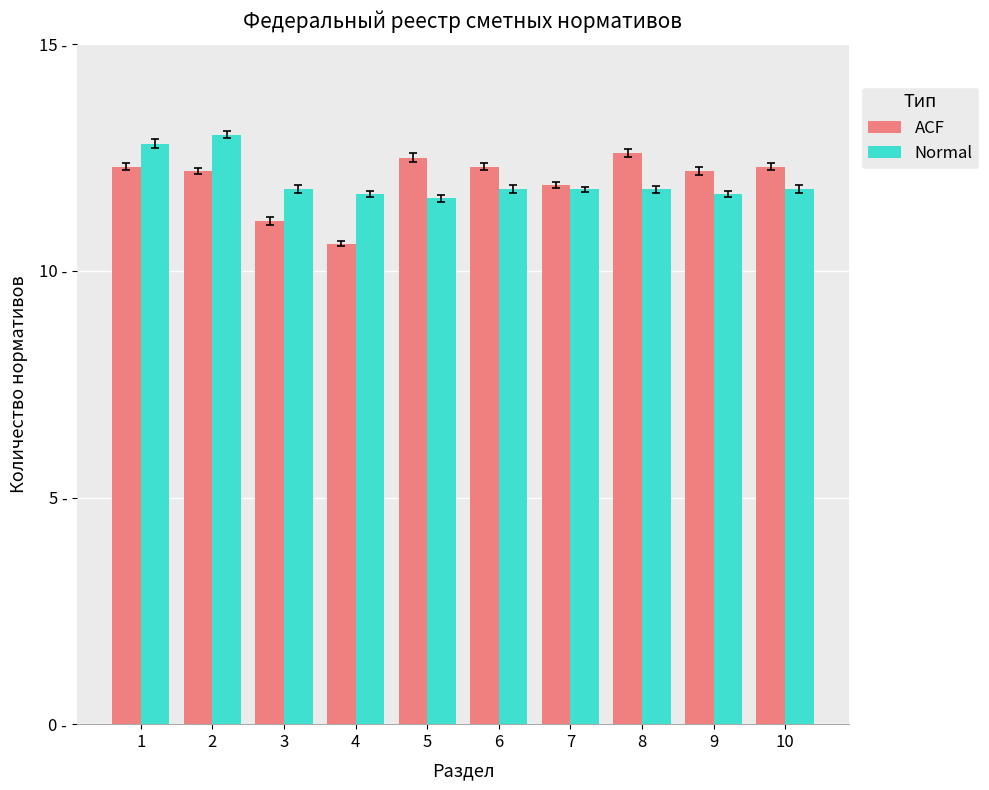

What are all the series names shown in the legend?

ACF, Normal